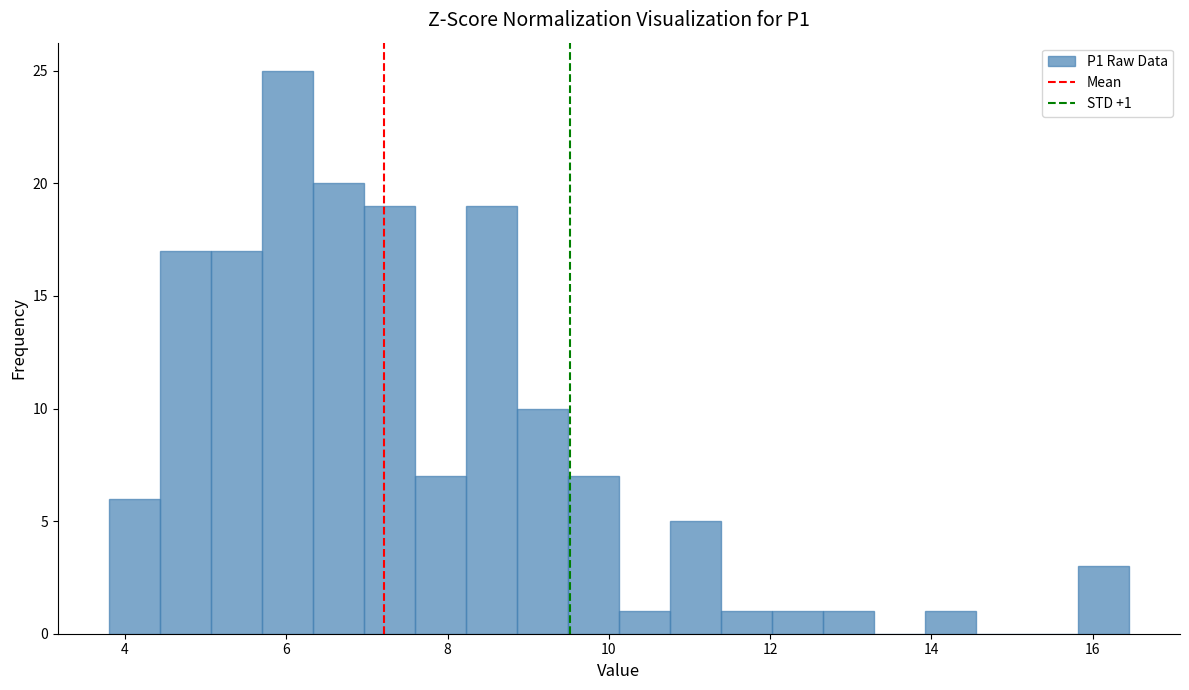

Read against the x-axis, roughly where is the centre of the tallest bar?

6.0